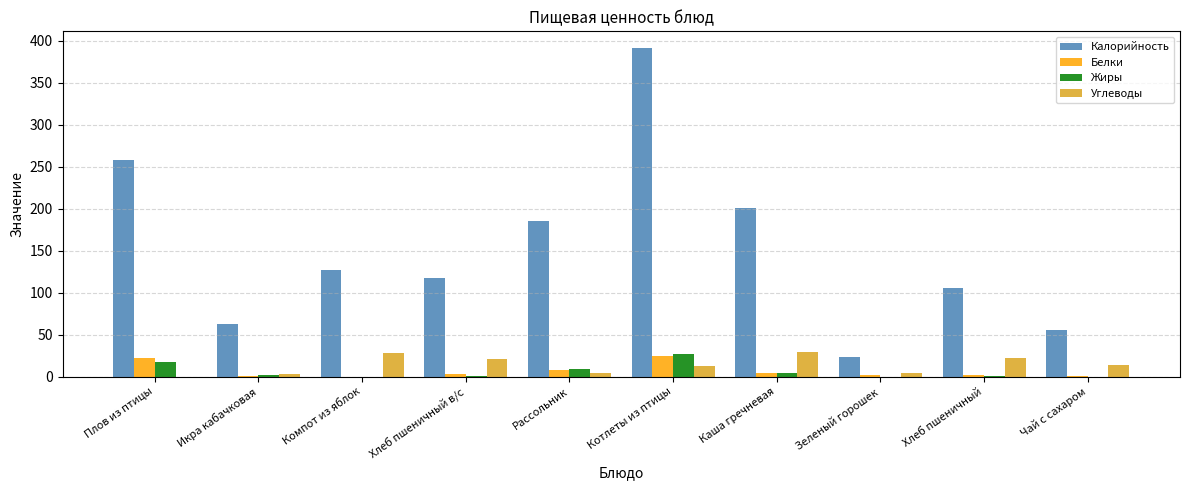

The Углеводы series shows 29.4 at Каша гречневая. True or false?

True